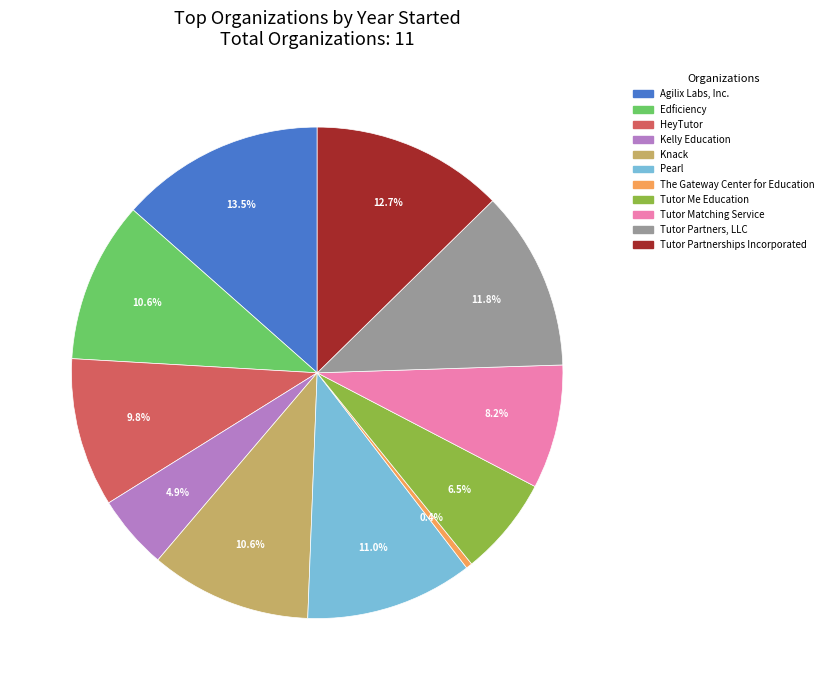

What is the total percentage of Kelly Education and Pearl?

15.9%